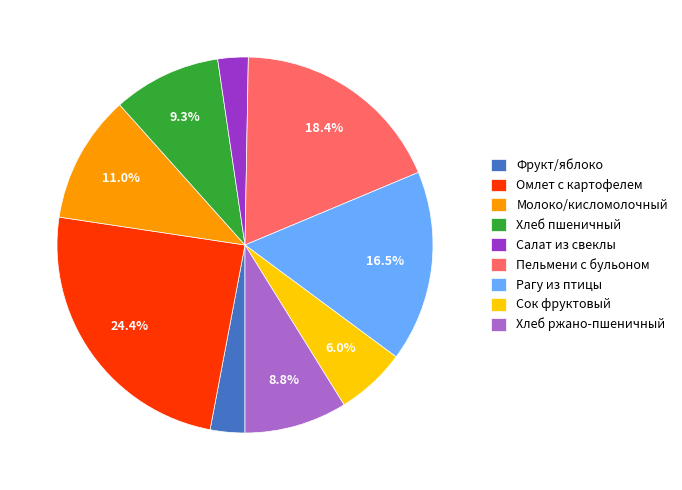

Is there any slice that represents more than half of the pie?

No